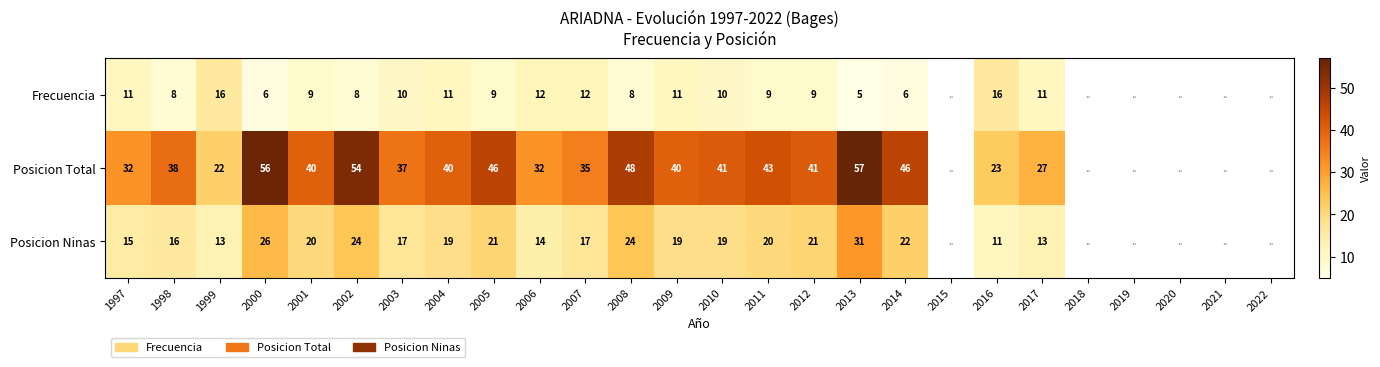

At 2012, list the series in order from smallest to largest.

Frecuencia, Posicion Ninas, Posicion Total